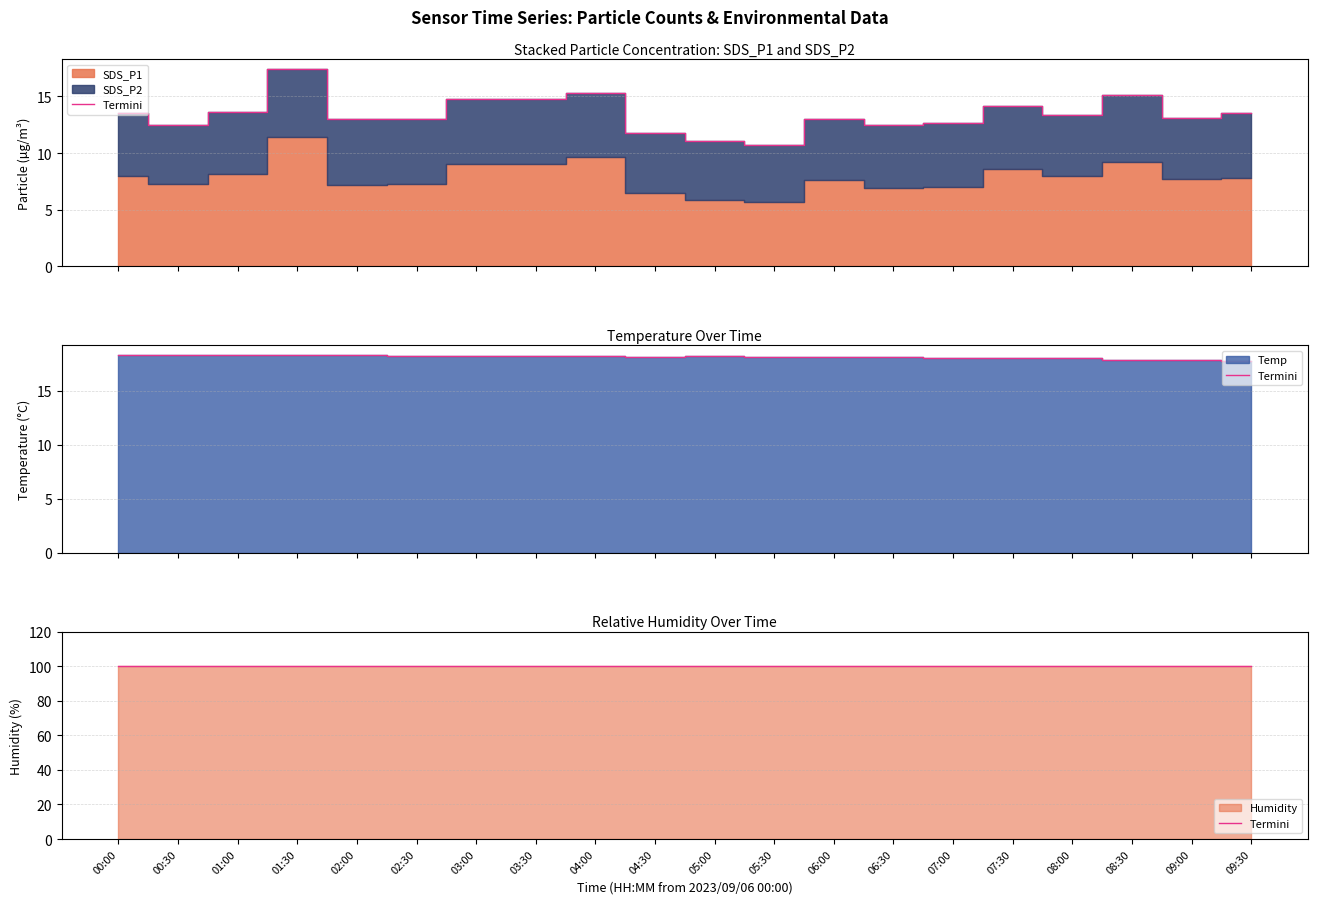

What is the label of the 16th point from the left?

07:30